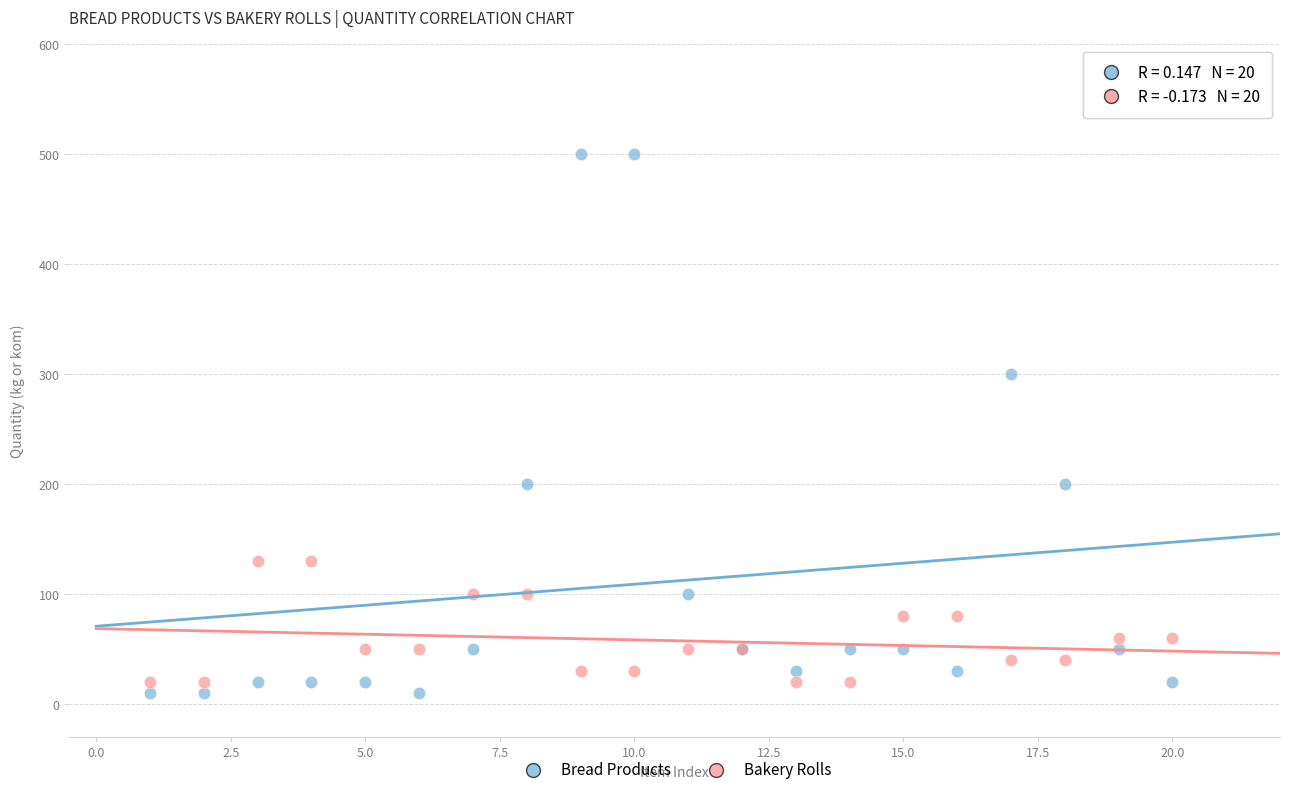

In the Bread Products series, what Y value is closest to 255?

300